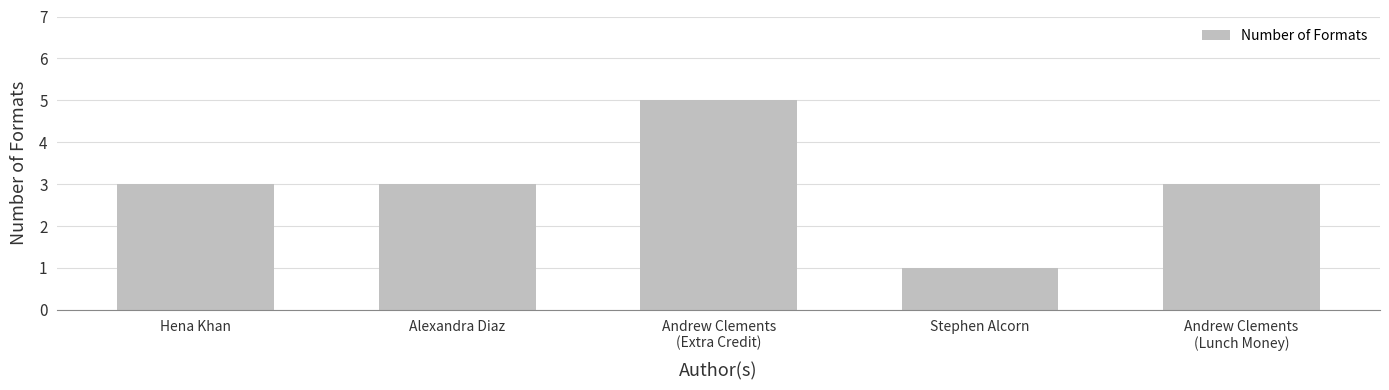

Is it true that the value at Andrew Clements
(Extra Credit) is 7?

False